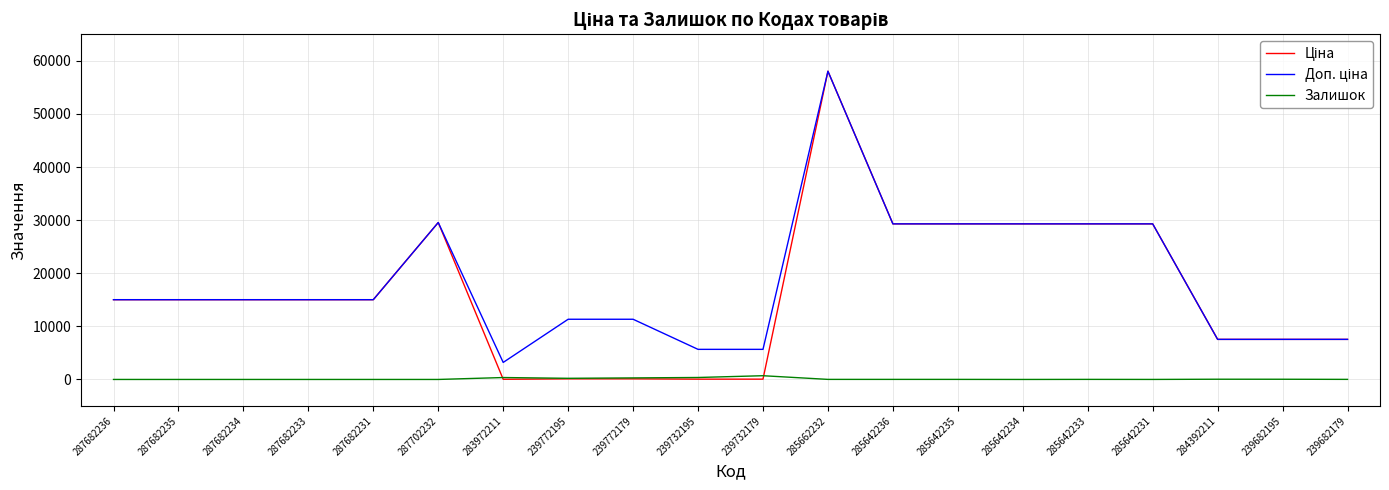

What position from the left is 285662232?

12